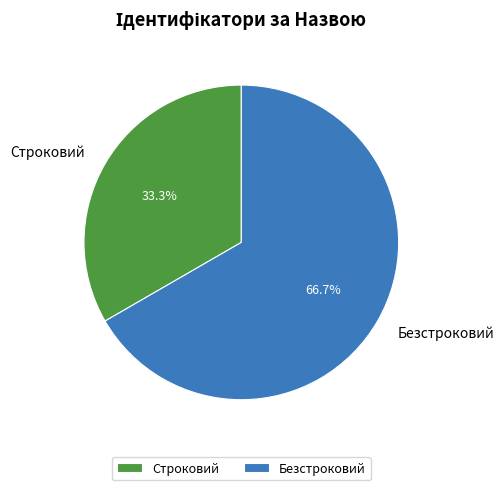

Rank the categories by value from highest to lowest.

Безстроковий, Строковий